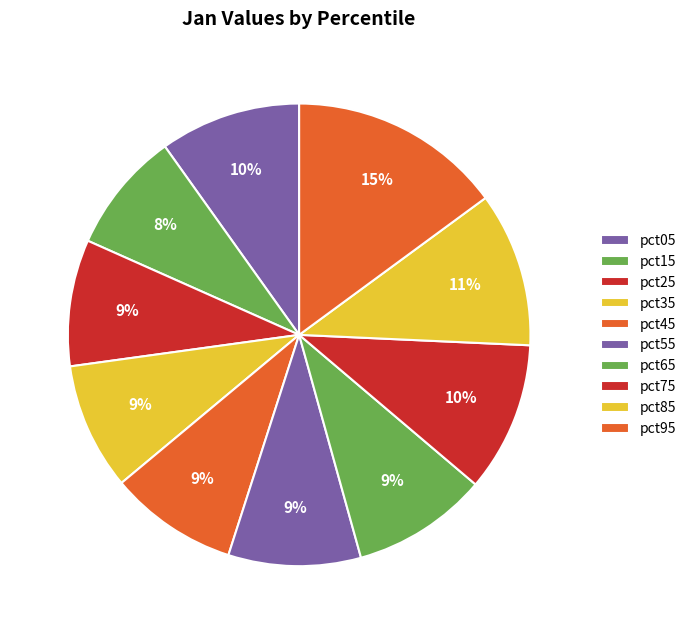

Is there any slice that represents more than half of the pie?

No